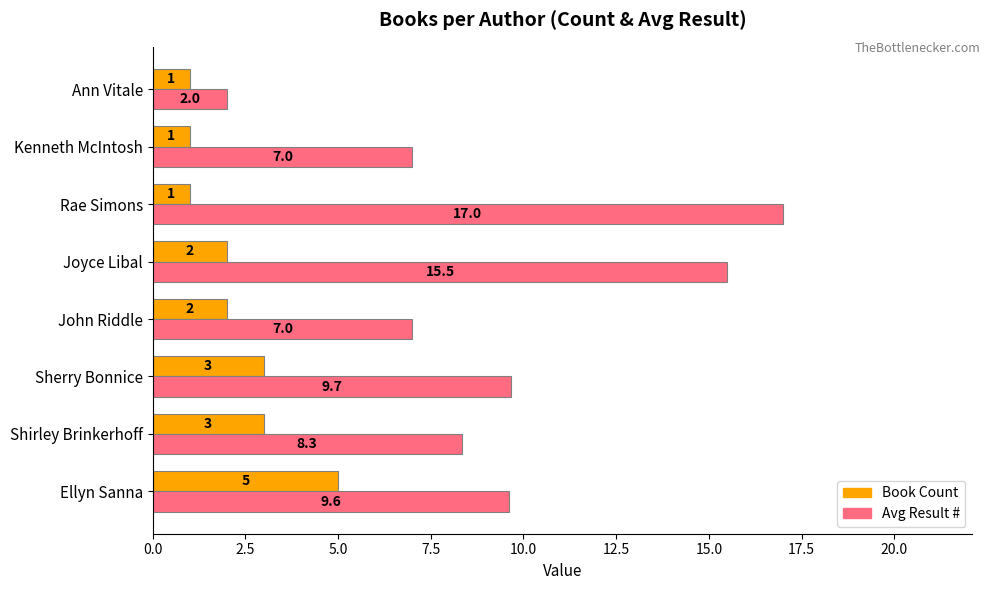

Which series has the largest range (max minus min)?

Avg Result #